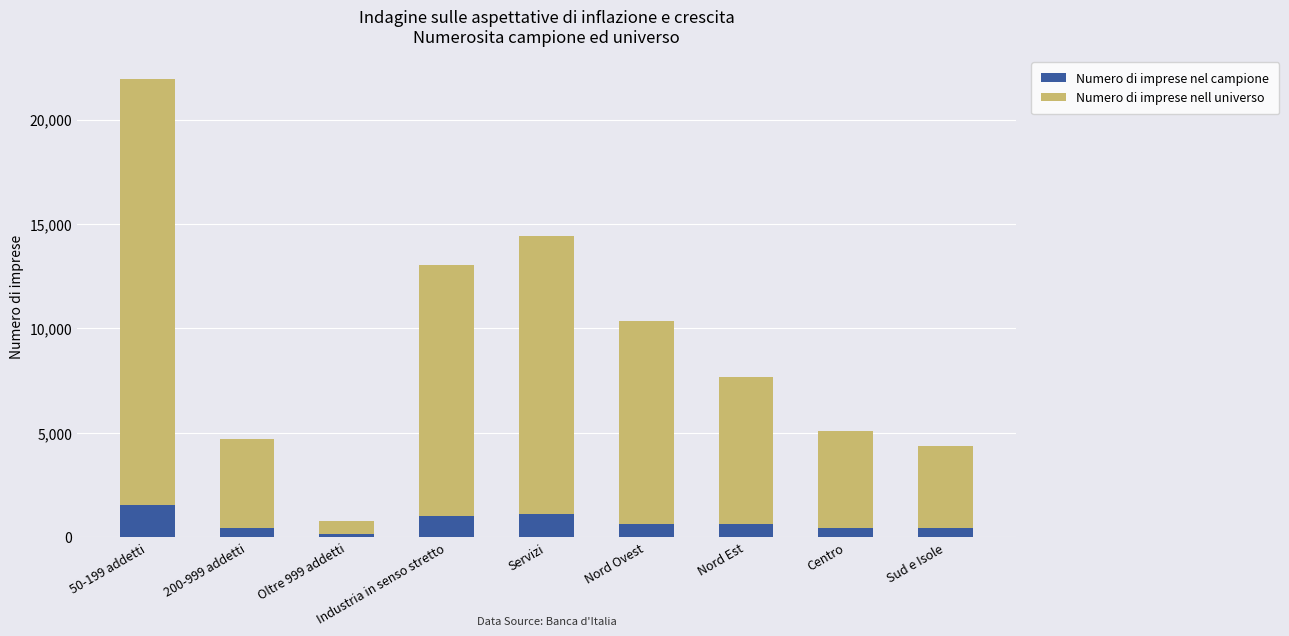

What is the highest value of the Numero di imprese nel campione series?

1533